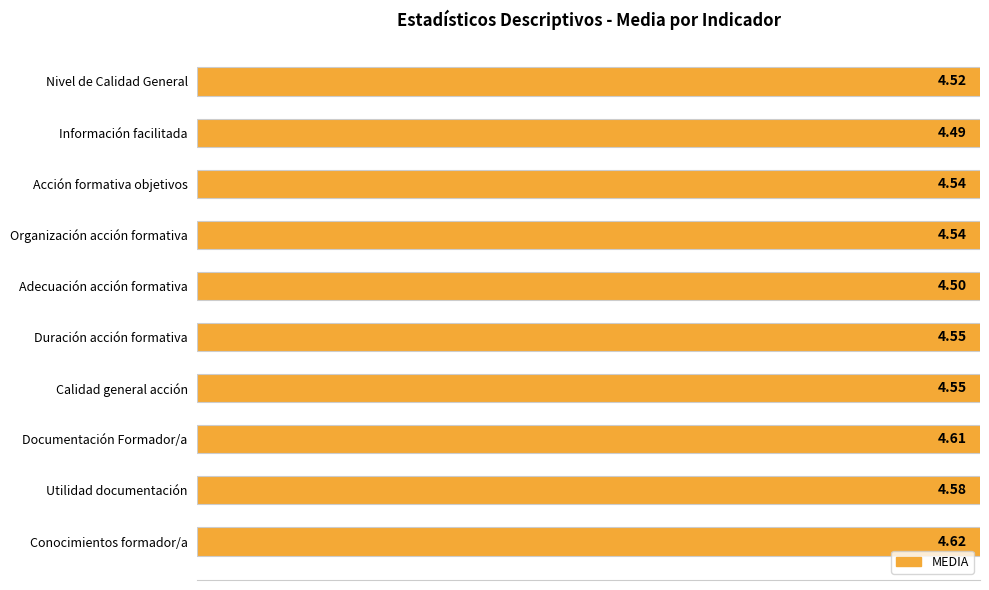

What is the difference between the second highest and minimum values?

0.1